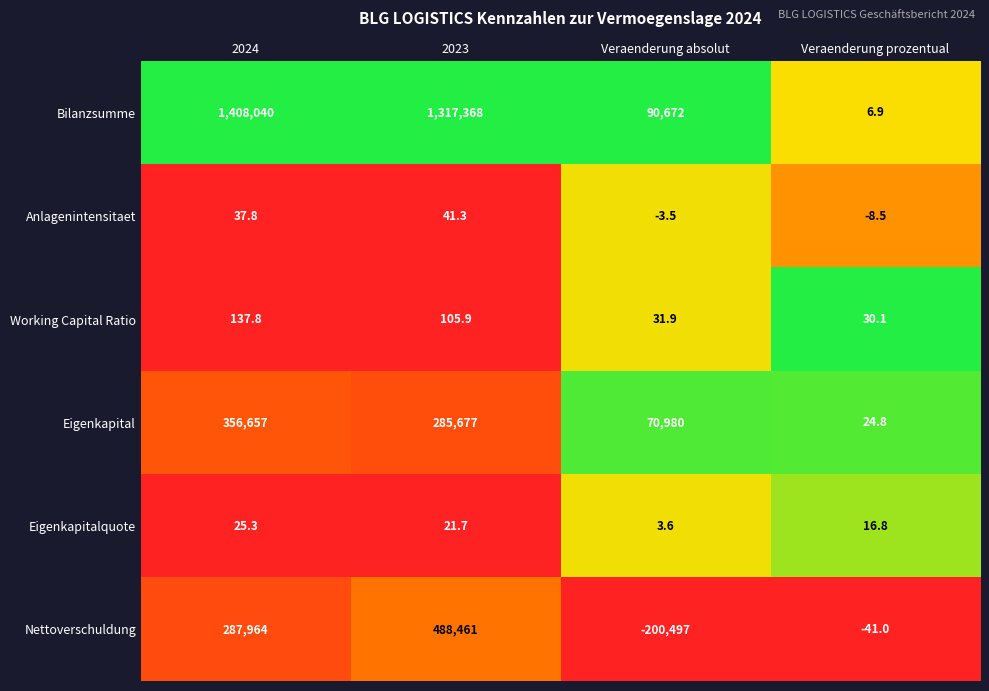

Reading left to right, what are all the values shown in this chart?

Bilanzsumme: 1408040.0	1317368.0	90672.0	6.9
Anlagenintensitaet: 37.8	41.3	-3.5	-8.5
Working Capital Ratio: 137.8	105.9	31.9	30.1
Eigenkapital: 356657.0	285677.0	70980.0	24.8
Eigenkapitalquote: 25.3	21.7	3.6	16.8
Nettoverschuldung: 287964.0	488461.0	-200497.0	-41.0